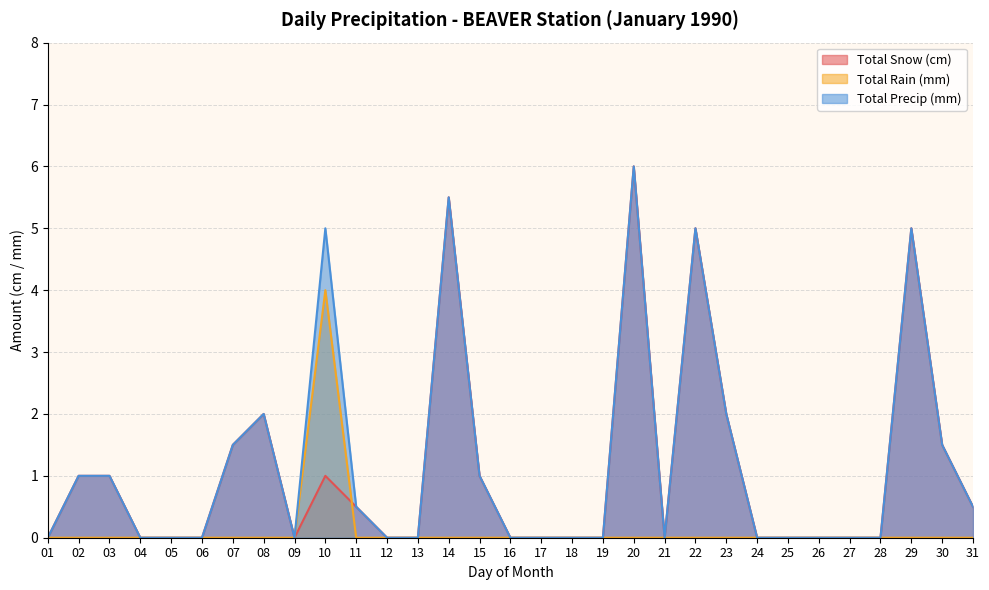

What is the difference between the maximum and second lowest values in the Total Rain (mm) series?

4.0